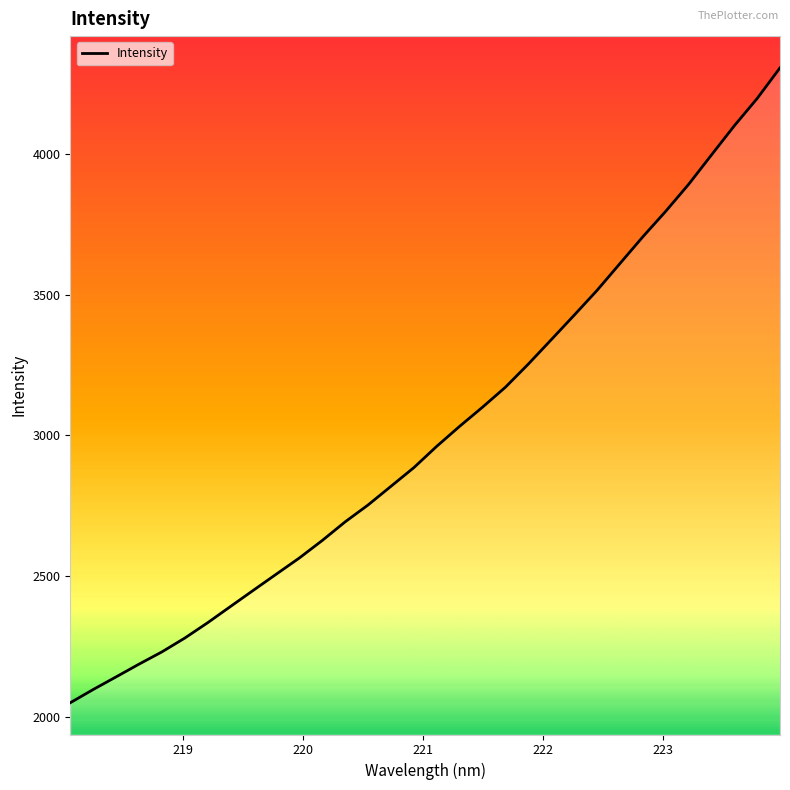

What is the greatest value displayed?

4304.6